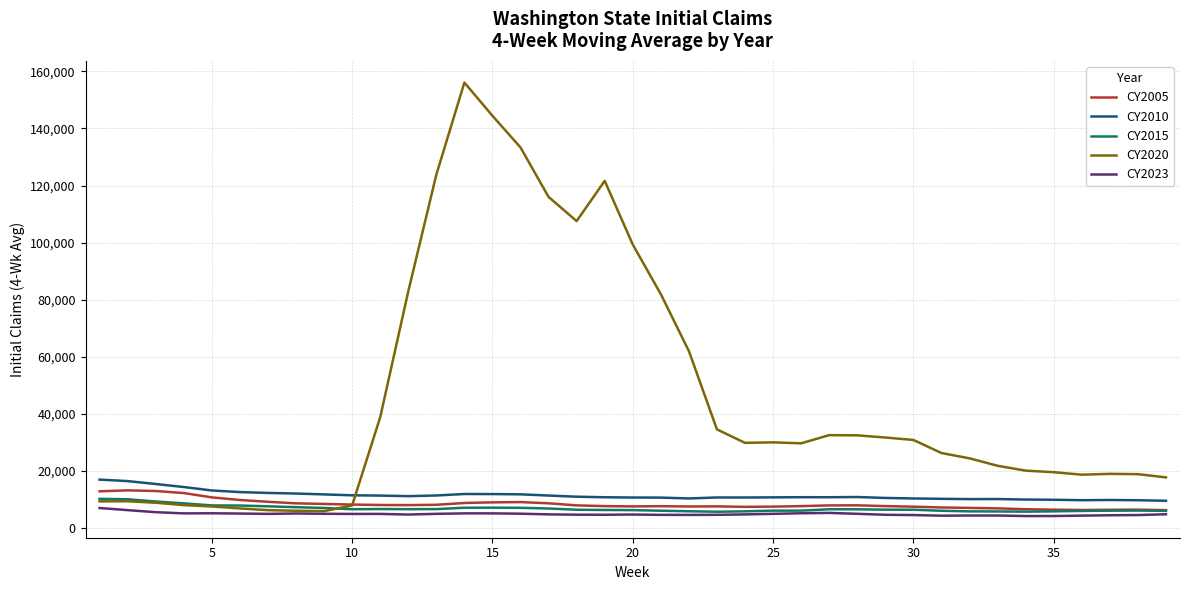

Which series has the largest total across all categories?

CY2020